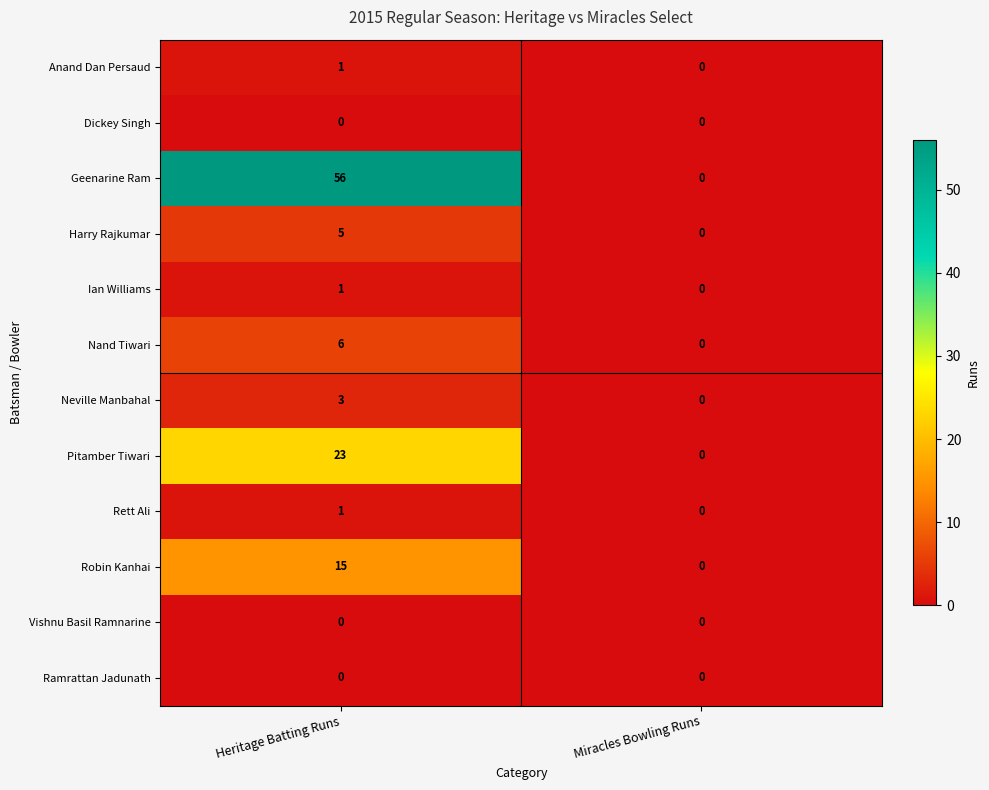

True or false: Robin Kanhai has a value of 15 at Heritage Batting Runs.

True